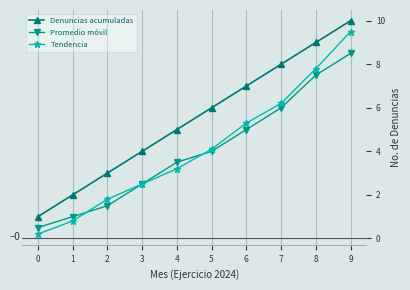

What is the sum of the Promedio móvil values at 4 and 3?

6.0